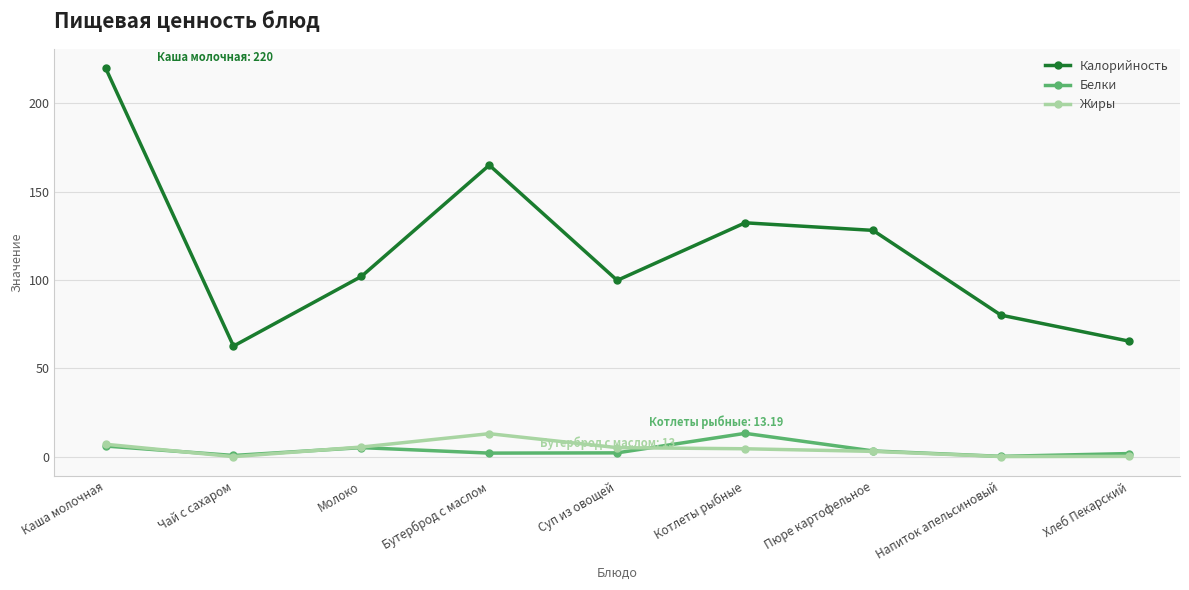

What is the maximum value shown in the chart?

220.0